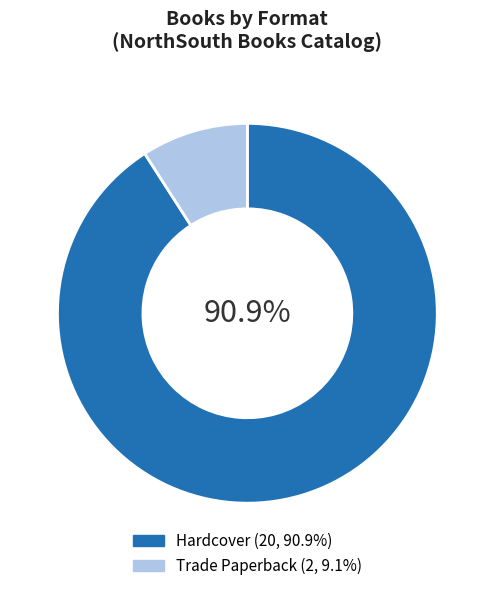

To the nearest percent, what is the difference between the Hardcover and Trade Paperback slice percentages?

82%